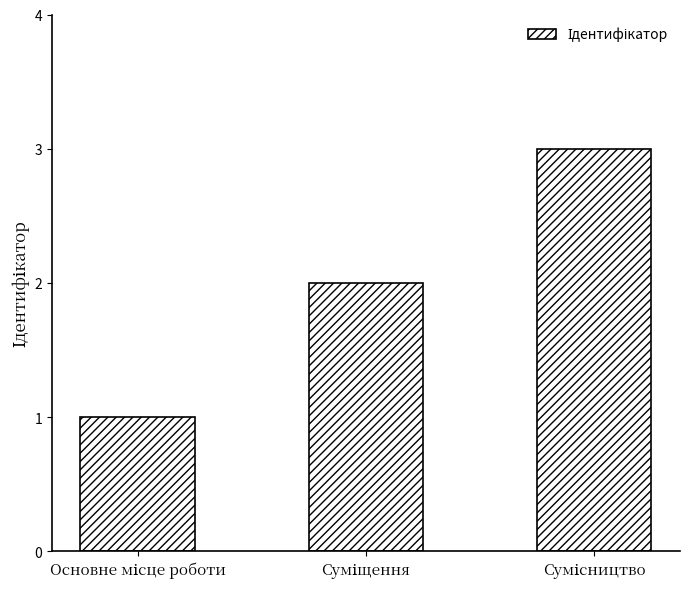

What is the maximum value shown in the chart?

3